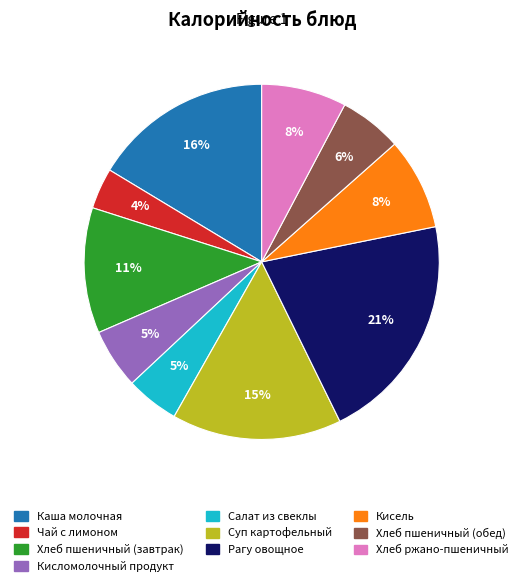

Is there a majority slice in this chart?

No